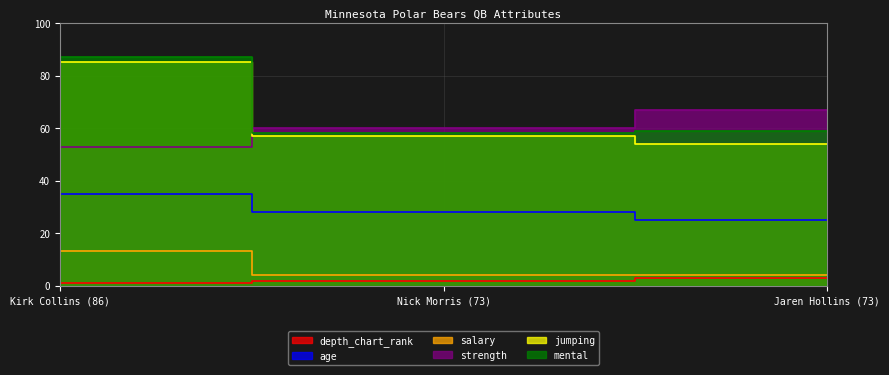

What is the spread (max minus min) of values at Nick Morris (73)?

58.0